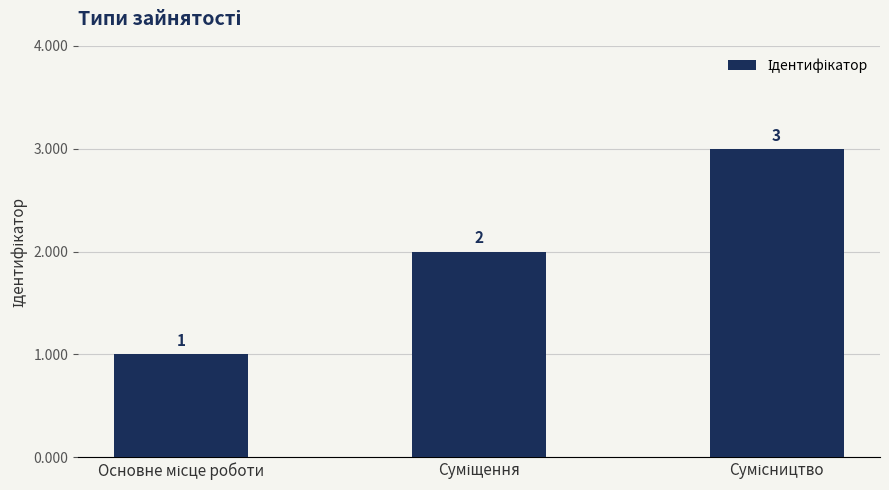

What is the value of the 2nd bar from the left?

2